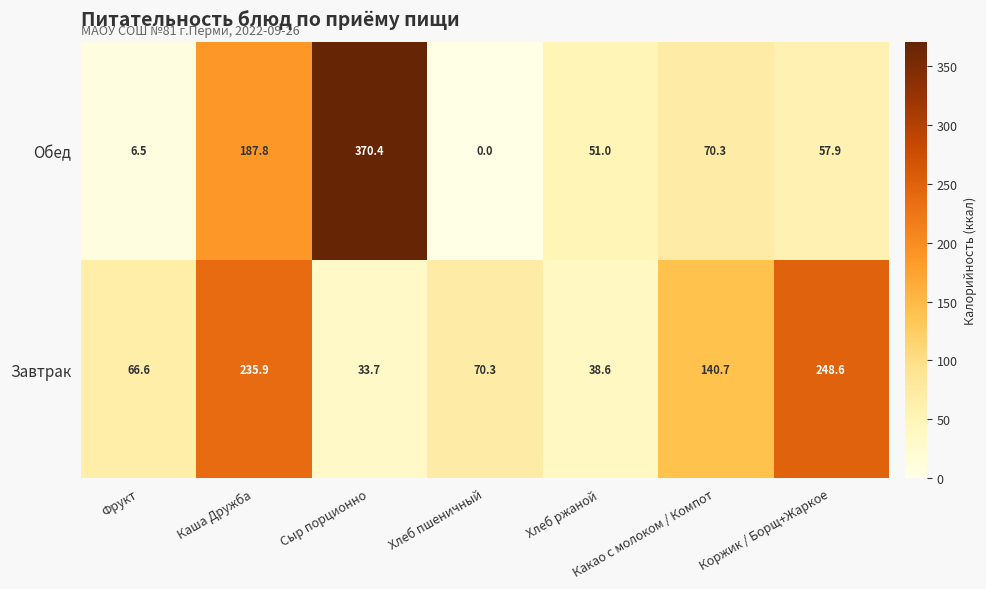

What is the average value of the Обед series?

106.3